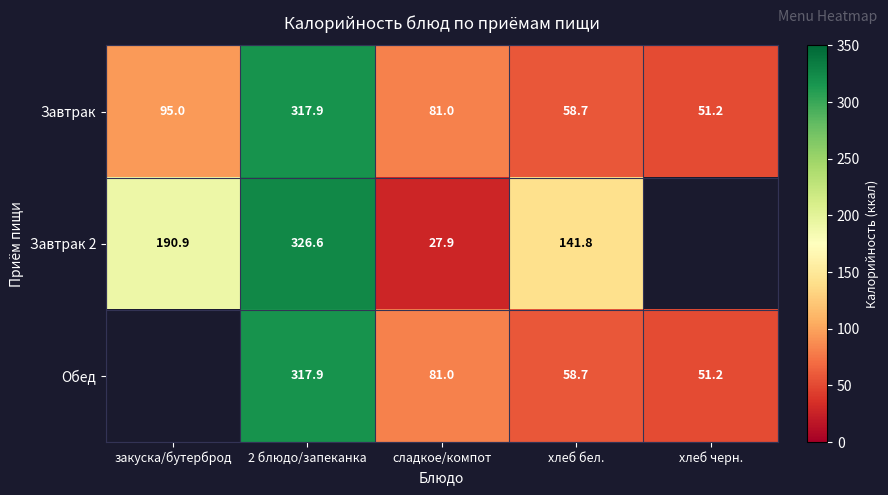

Which category has the lowest value in the Завтрак series?

хлеб черн.